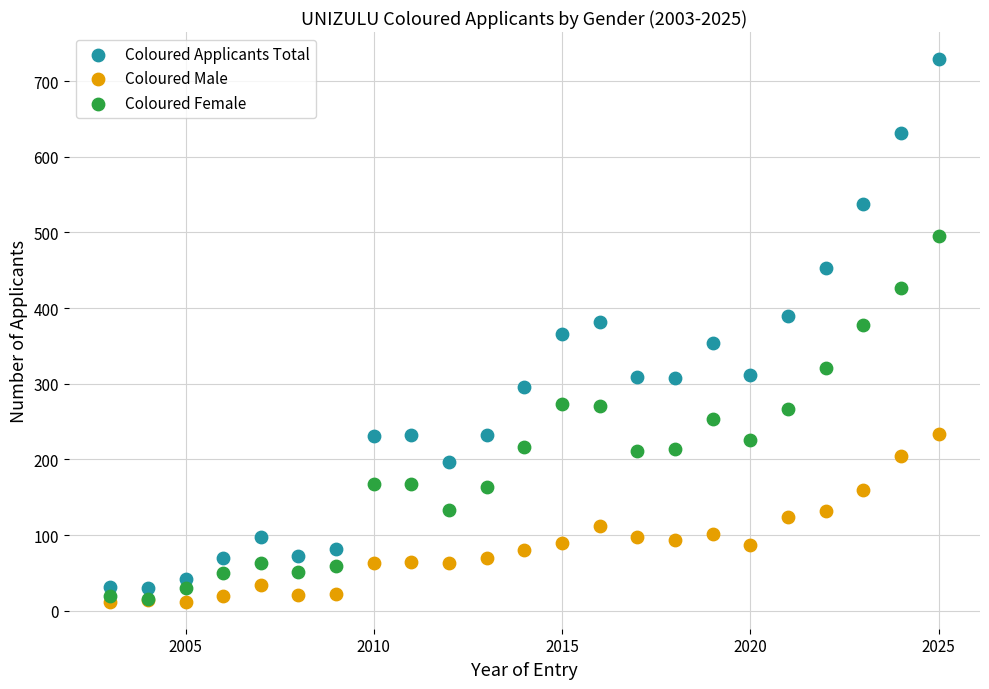

Which series contains the highest Y value?

Coloured Applicants Total